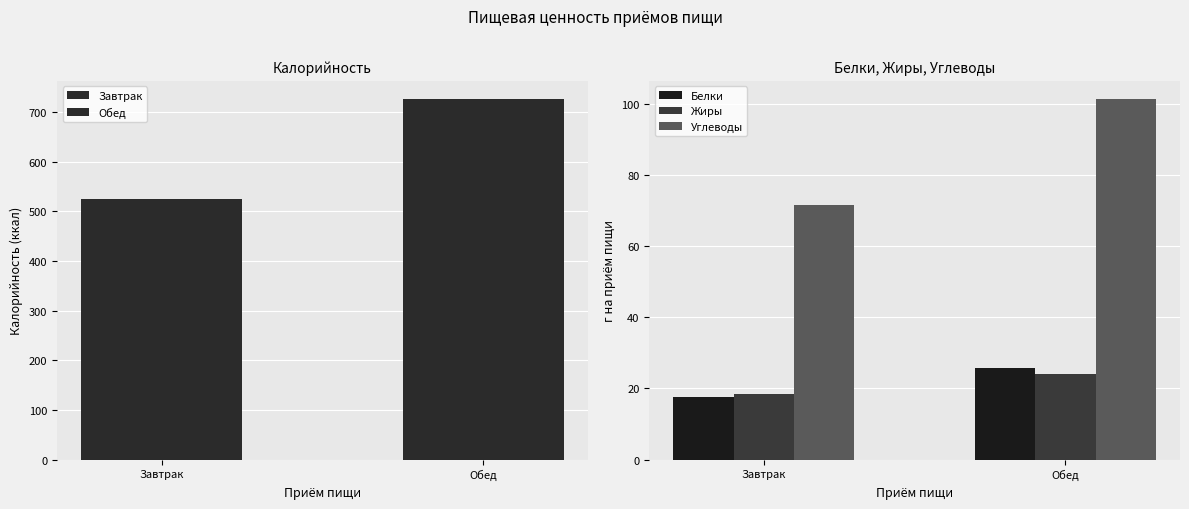

How many groups of bars are there?

2